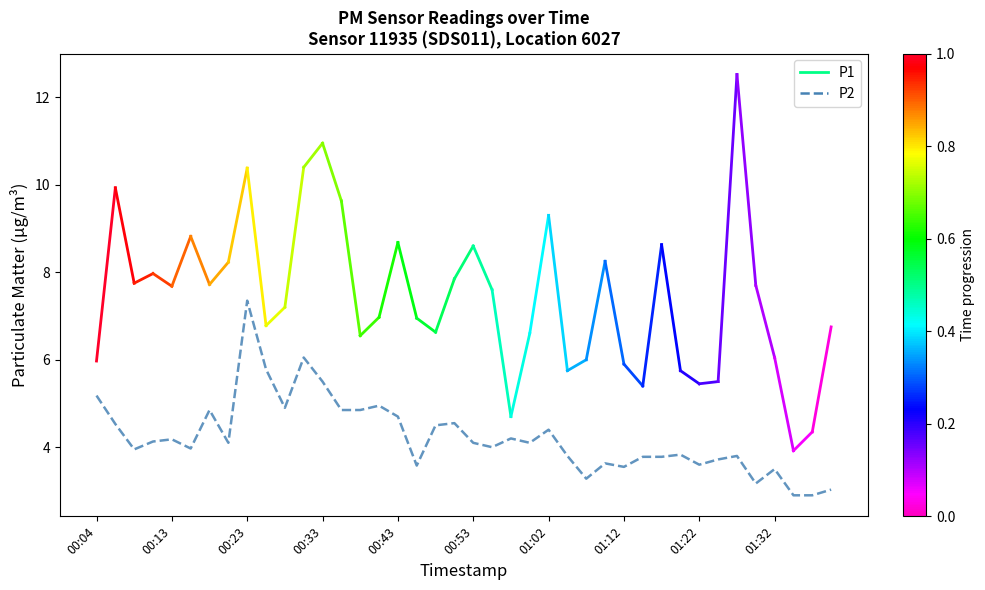

Which has a higher value, 00:04 or 01:00?

00:04